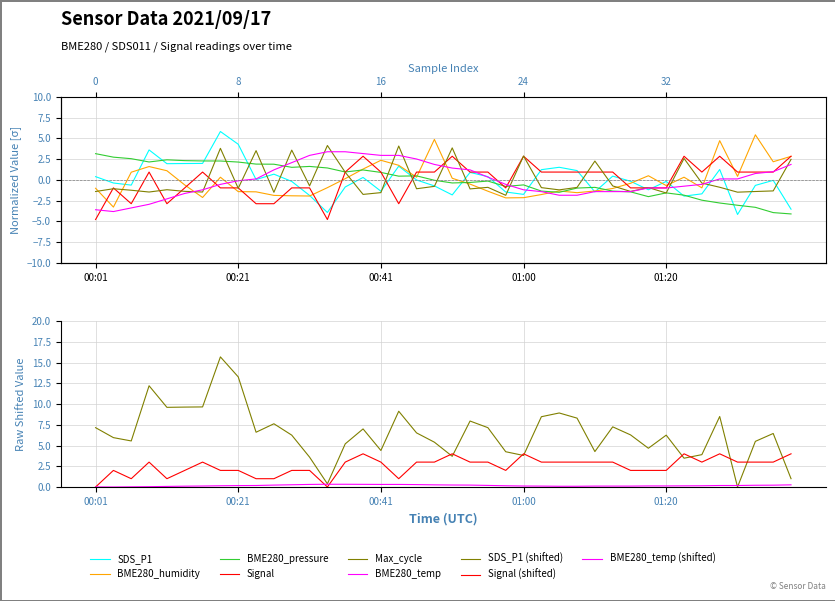

At which label does BME280_humidity reach its minimum?

00:04